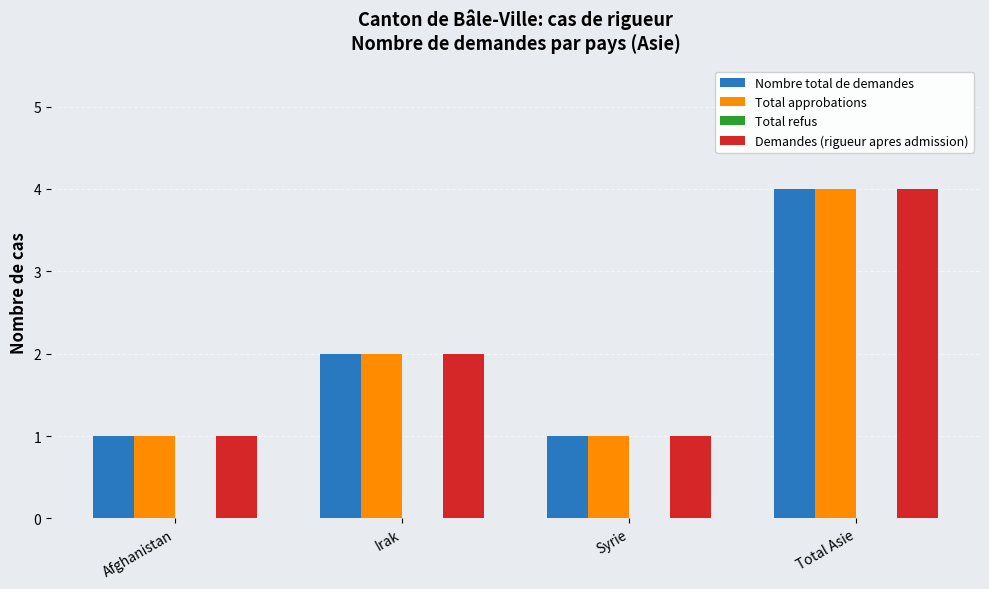

How many data points in Demandes (rigueur apres admission) are less than 2?

2